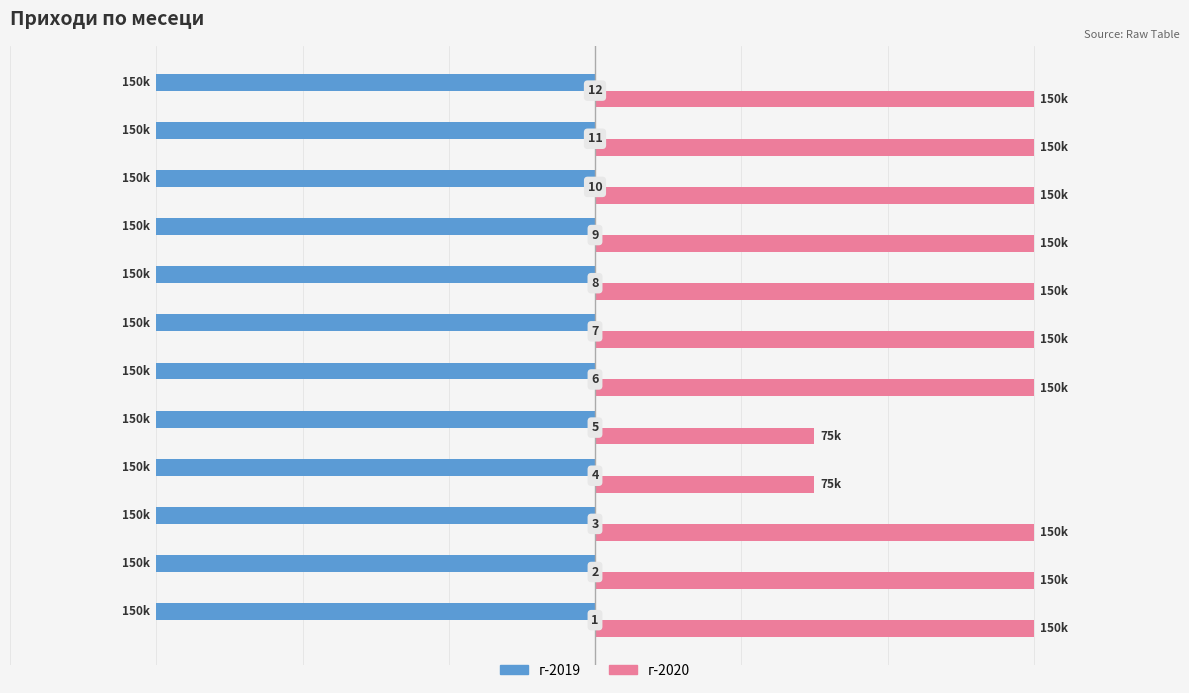

What are all the series names shown in the legend?

г-2019, г-2020